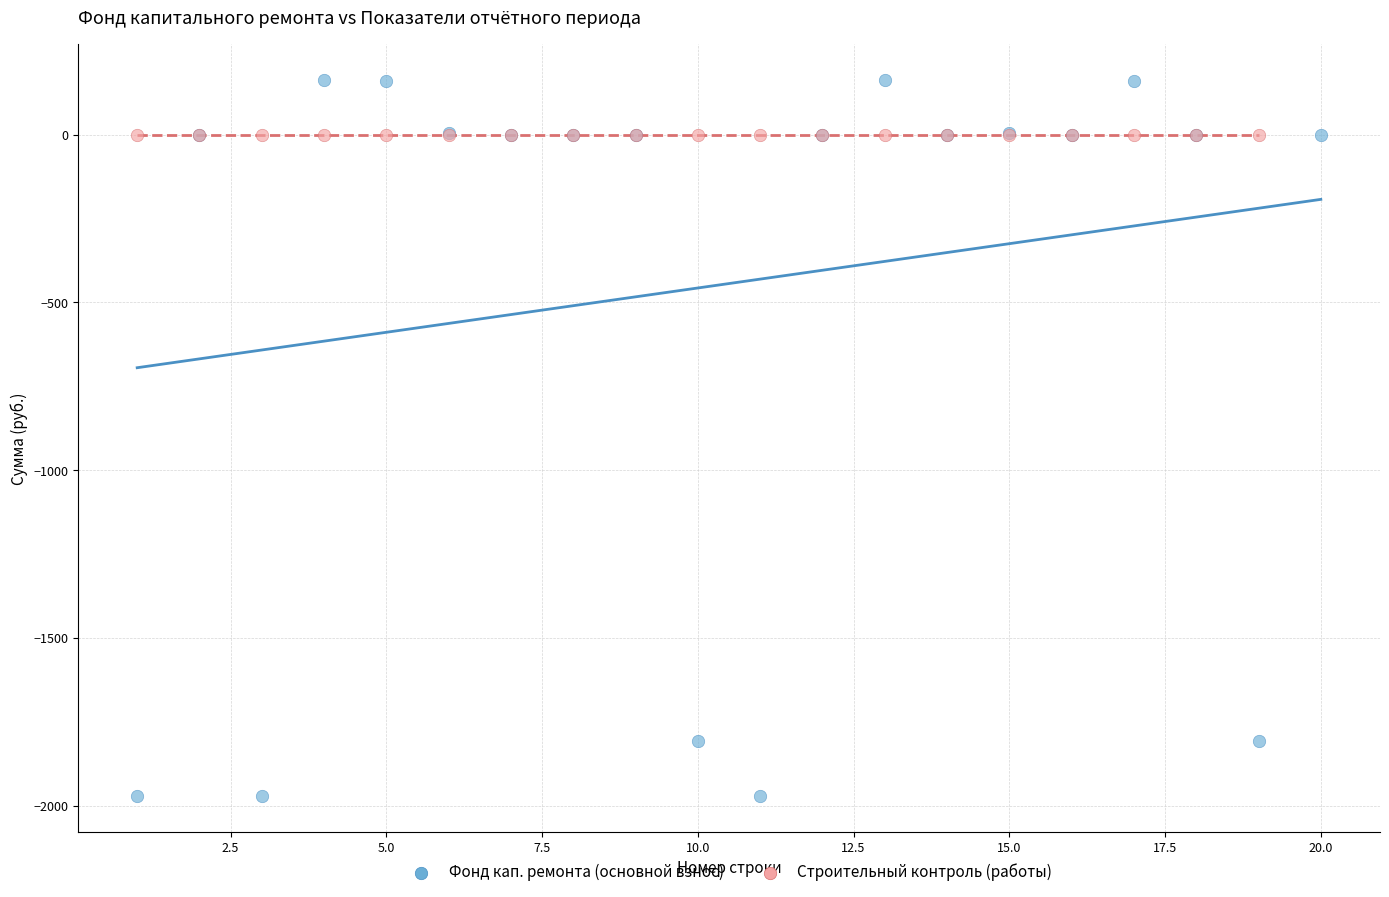

Which series contains the highest Y value?

Фонд кап. ремонта (основной взнос)